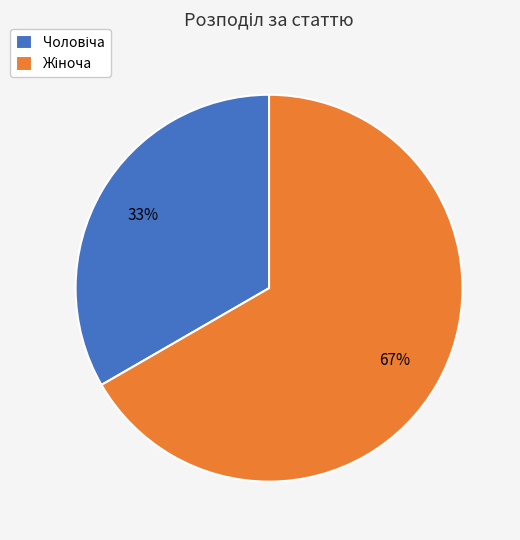

Does any single category account for the majority?

Yes